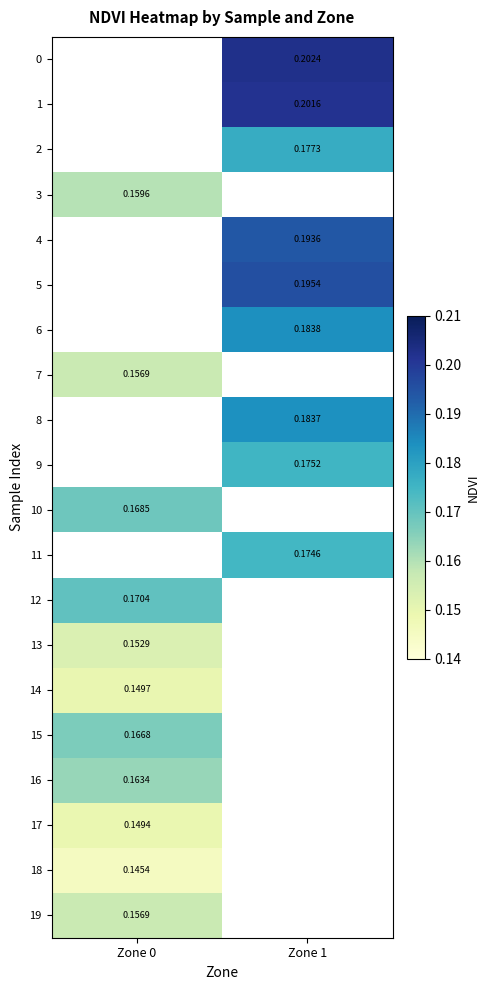

The value of 6 at Zone 1 is 0.3. True or false?

False